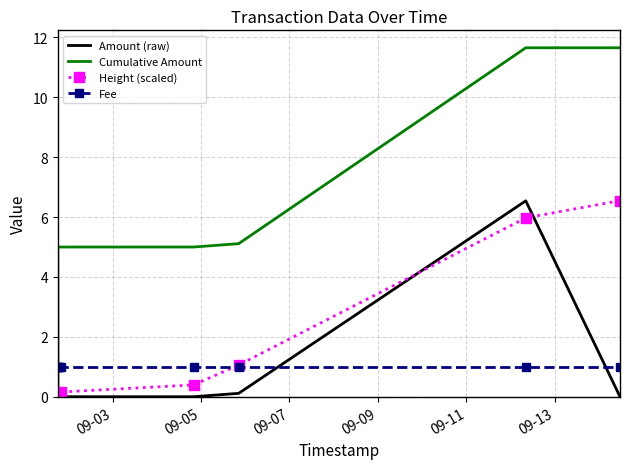

Which series has the widest spread of values?

Cumulative Amount